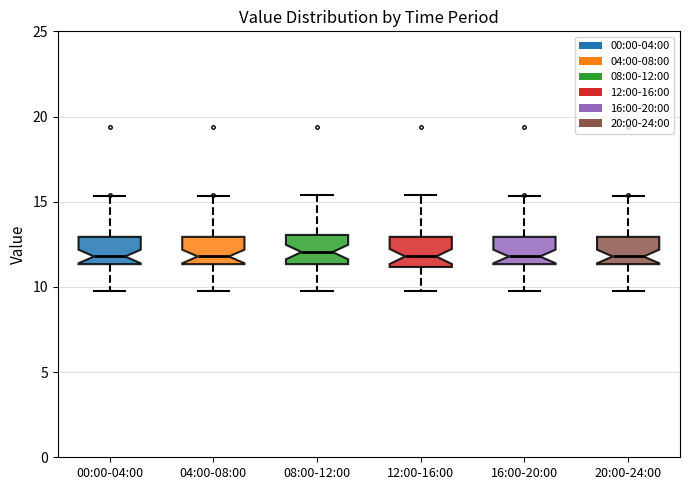

Where does the lower whisker of the box for 20:00-24:00 end on the y-axis? The values are not printed on the chart, so give them approximately, as read against the axis.

10.0